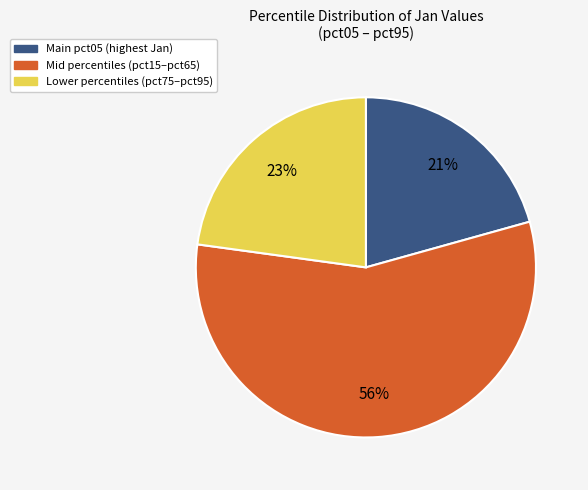

How many slices are in this pie chart?

3